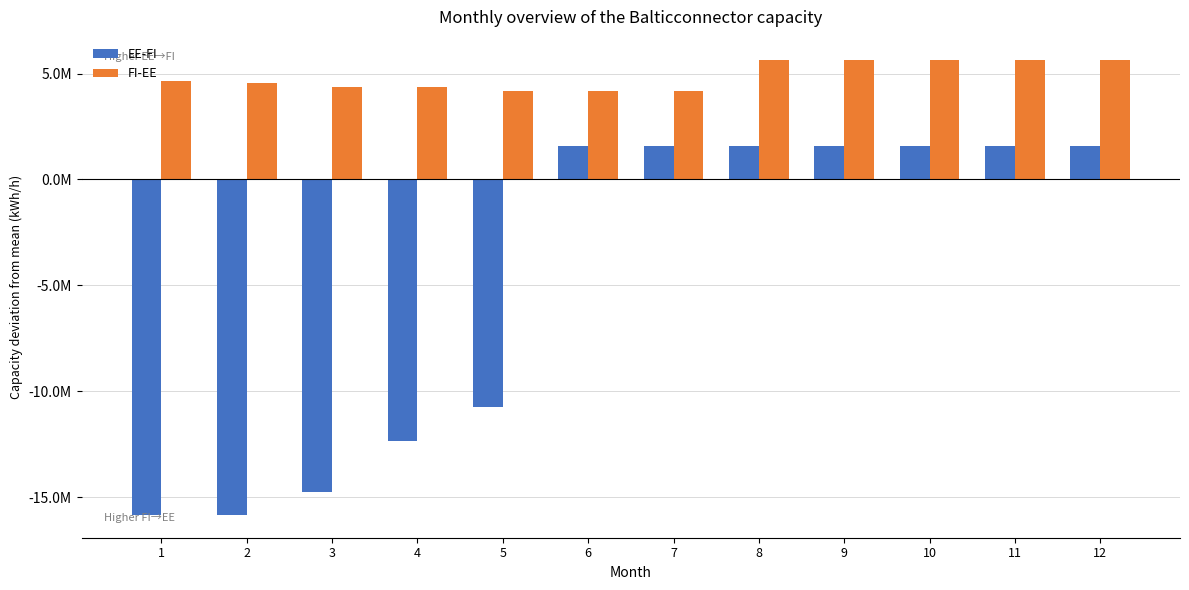

Between 12 and 1, which is larger?

12